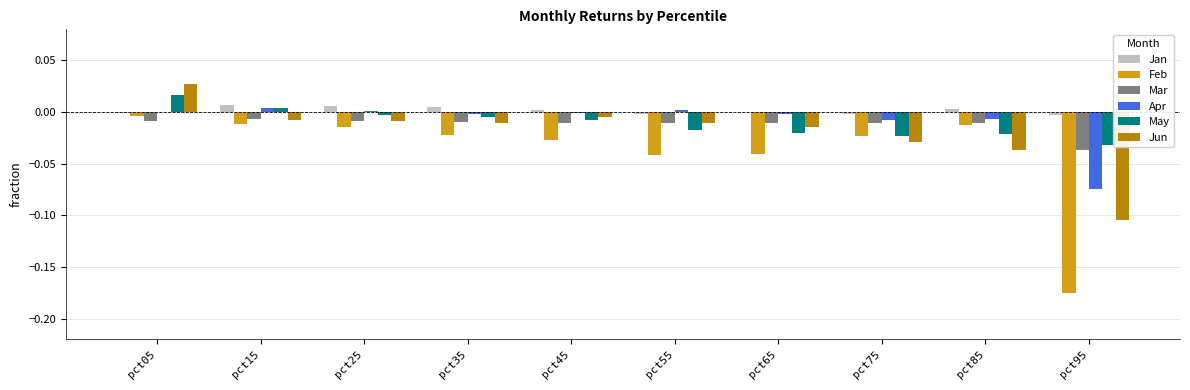

At which category is the sum across all series the highest?

pct05